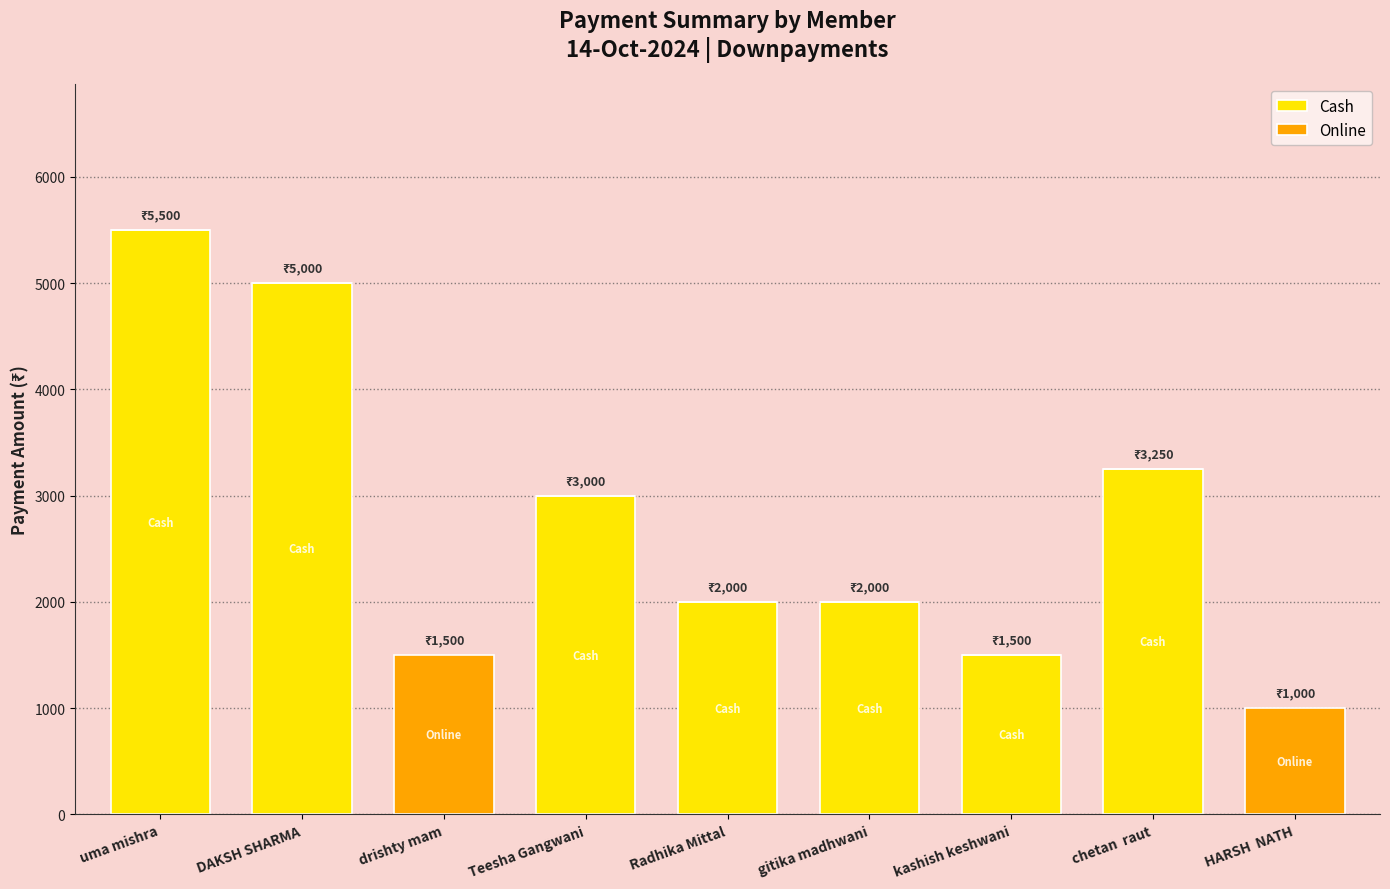

What is the approximate value of Cash at uma mishra?

5500